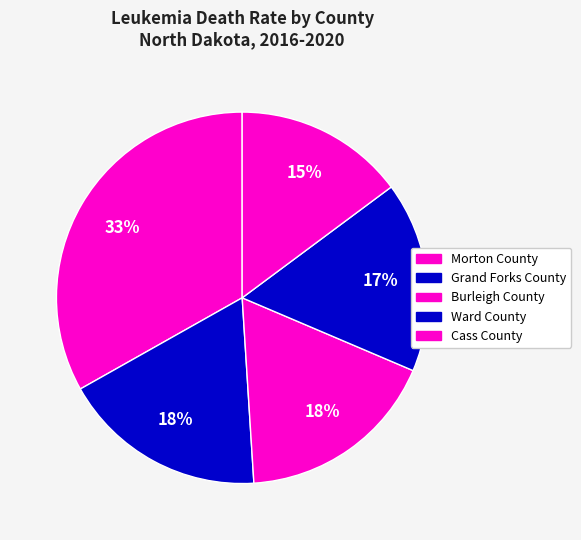

Is it true that Morton County is 33% of the pie?

True